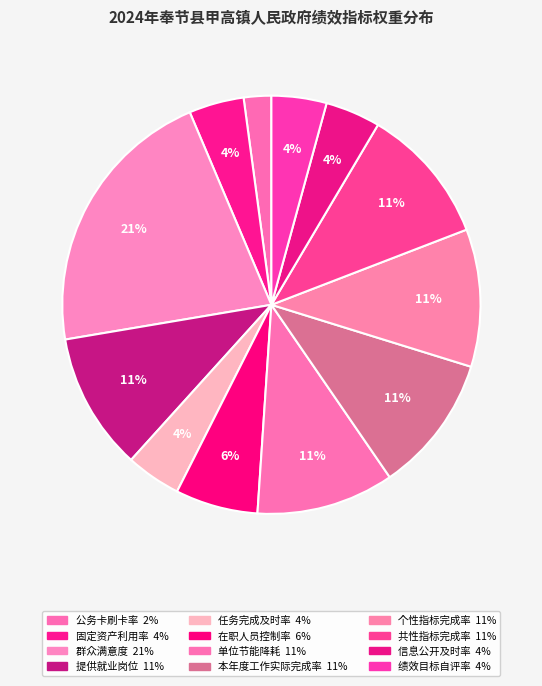

How many slices are in this pie chart?

12